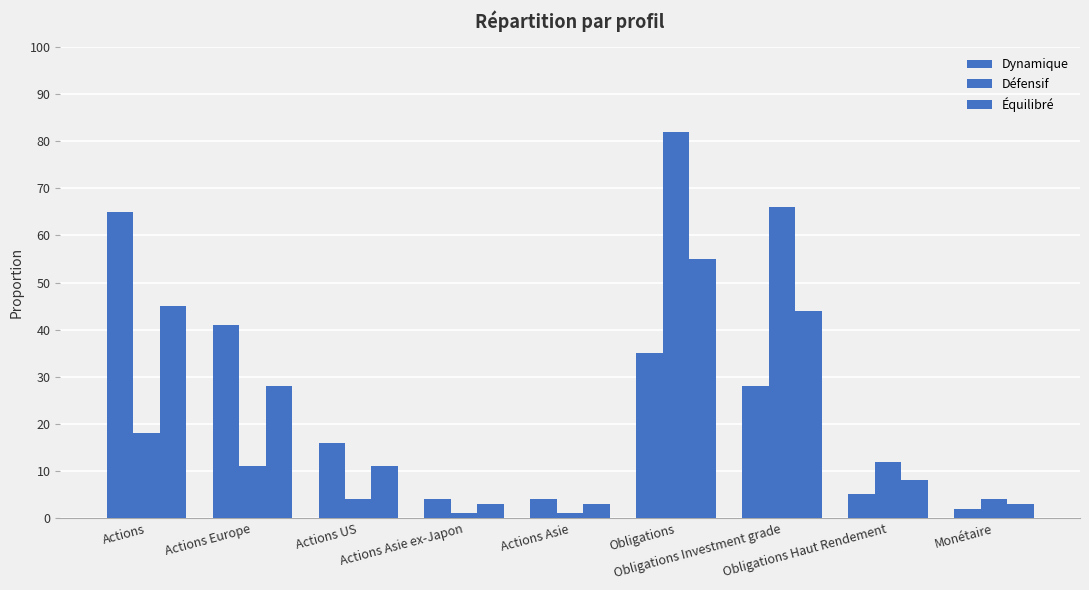

List the labels in order of Dynamique value, largest first.

Actions, Actions Europe, Obligations, Obligations Investment grade, Actions US, Obligations Haut Rendement, Actions Asie ex-Japon, Actions Asie, Monétaire